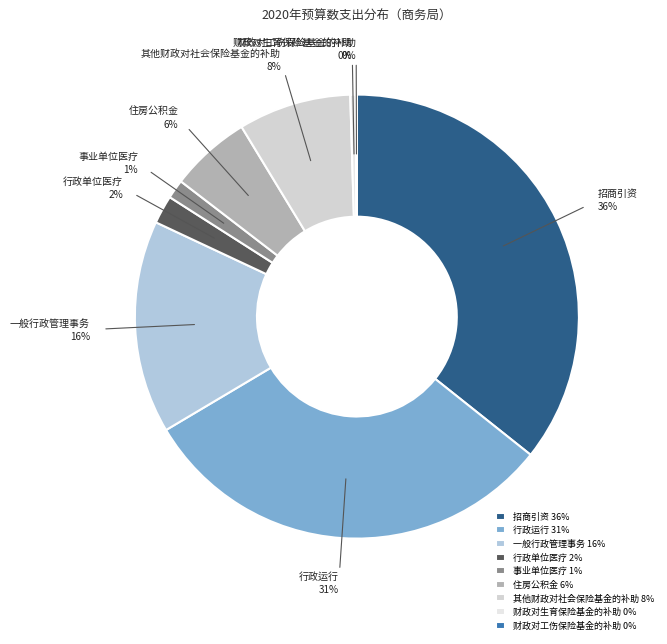

To the nearest percent, what portion does 一般行政管理事务 represent?

16%